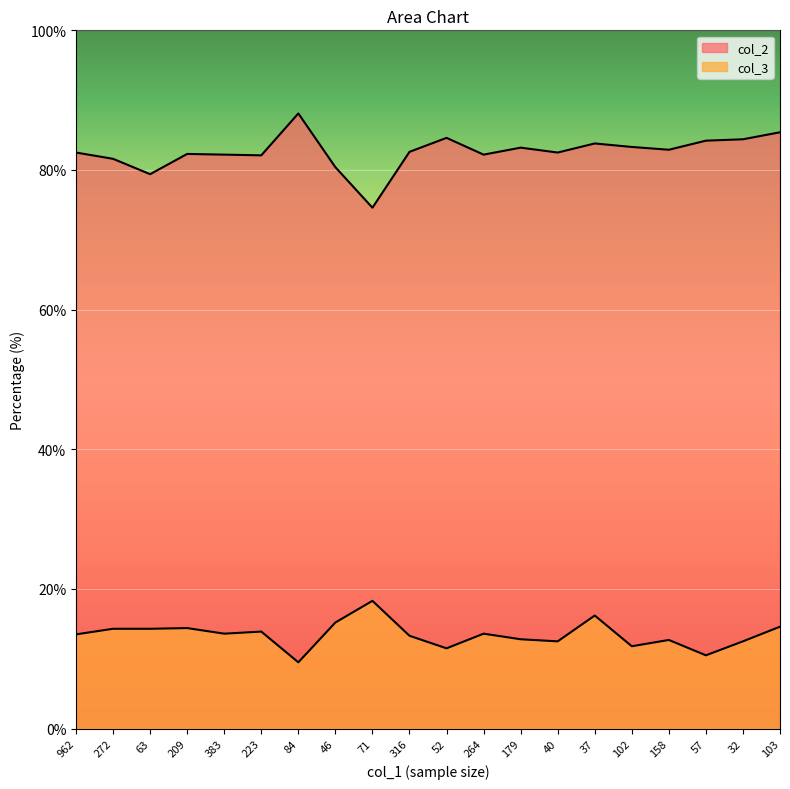

Reading left to right, extract all data points from this chart.

col_2: 962=82.5	272=81.6	63=79.4	209=82.3	383=82.2	223=82.1	84=88.1	46=80.4	71=74.6	316=82.6	52=84.6	264=82.2	179=83.2	40=82.5	37=83.8	102=83.3	158=82.9	57=84.2	32=84.4	103=85.4
col_3: 962=13.5	272=14.3	63=14.3	209=14.4	383=13.6	223=13.9	84=9.5	46=15.2	71=18.3	316=13.3	52=11.5	264=13.6	179=12.8	40=12.5	37=16.2	102=11.8	158=12.7	57=10.5	32=12.5	103=14.6